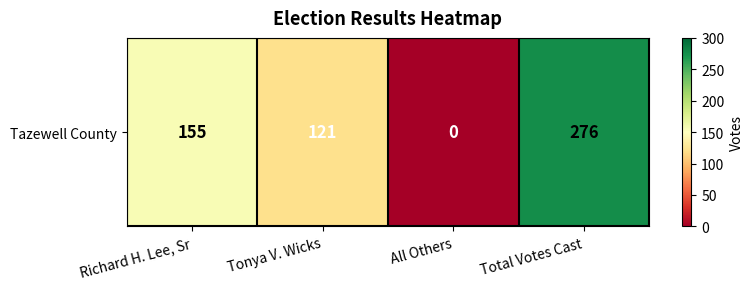

What is the difference between the second highest and minimum values?

155